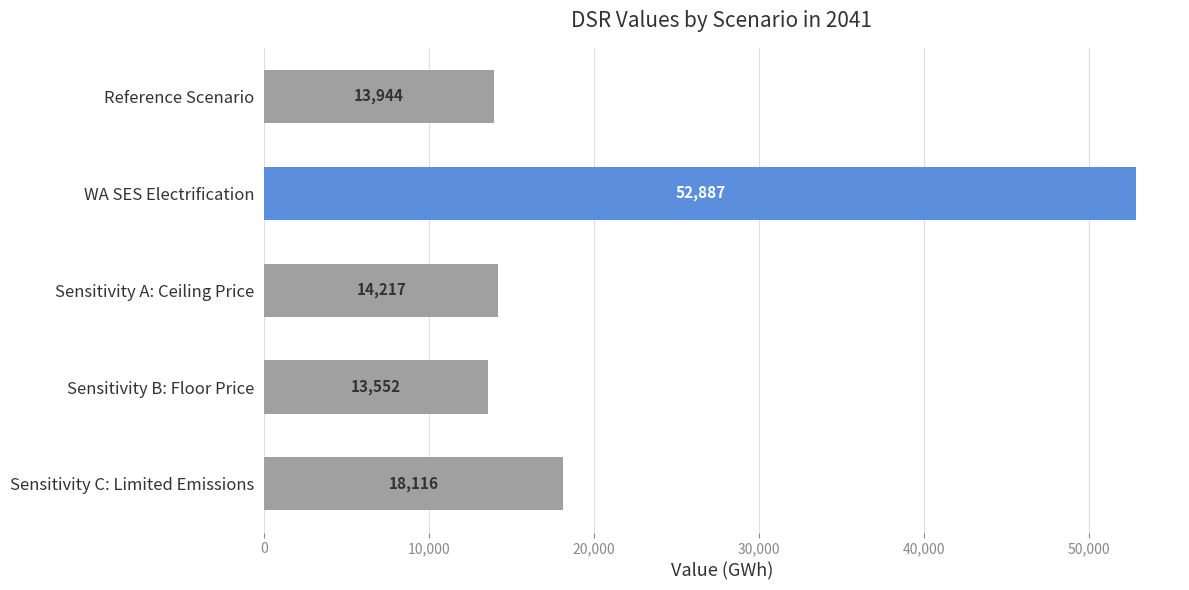

What value does the data have at Sensitivity C: Limited Emissions?

18115.6